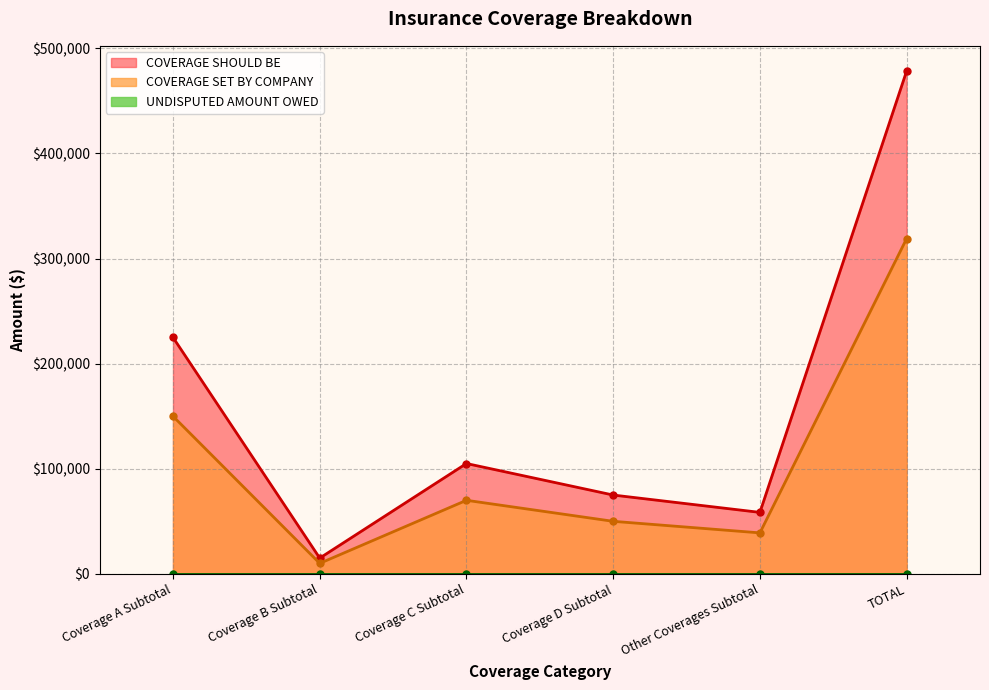

Where is COVERAGE SET BY COMPANY nearest to the value 164500?

Coverage A Subtotal